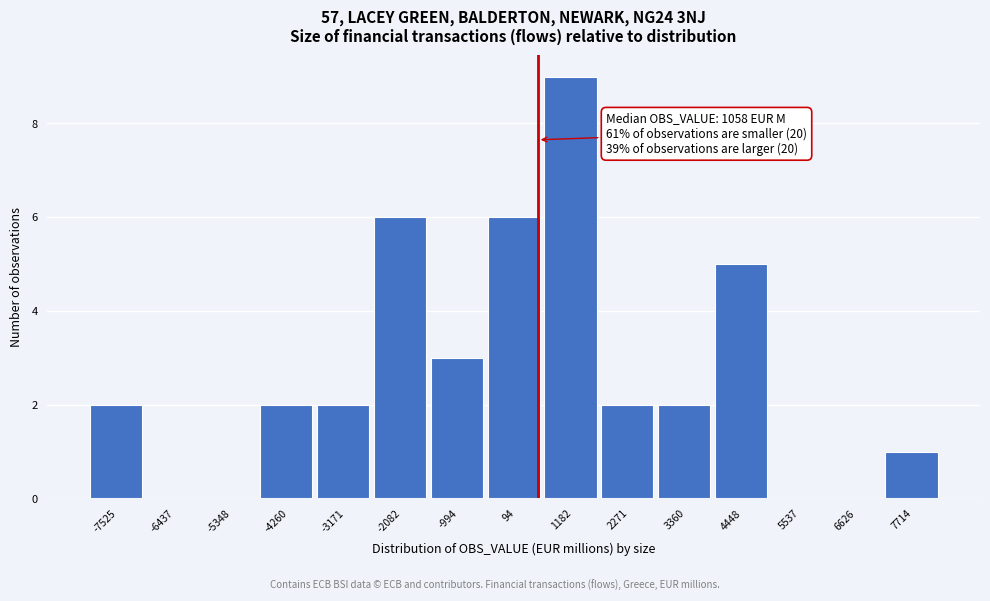

Reading left to right, transcribe all the data shown in this chart.

-7525=2	-6437=0	-5348=0	-4260=2	-3171=2	-2082=6	-994=3	94=6	1182=9	2271=2	3360=2	4448=5	5537=0	6626=0	7714=1